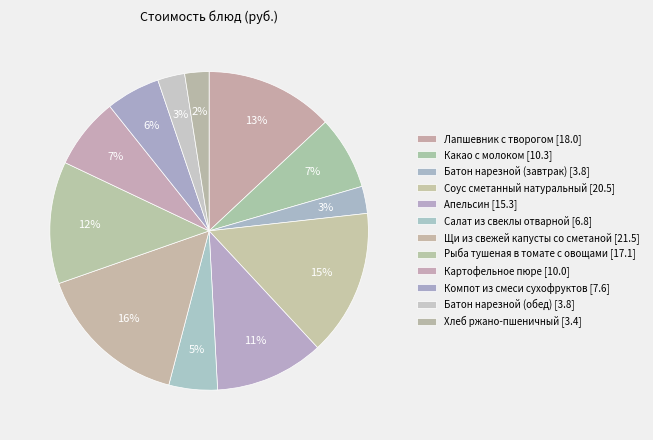

Combined, do Щи из свежей капусты со сметаной and Апельсин account for over 50%?

No